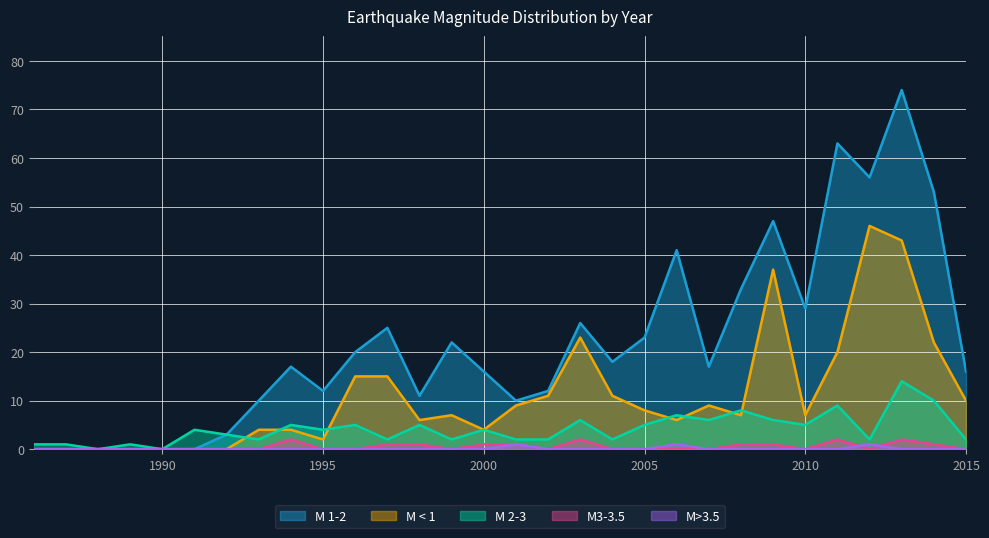

Which label corresponds to the smallest value in the chart?

1986